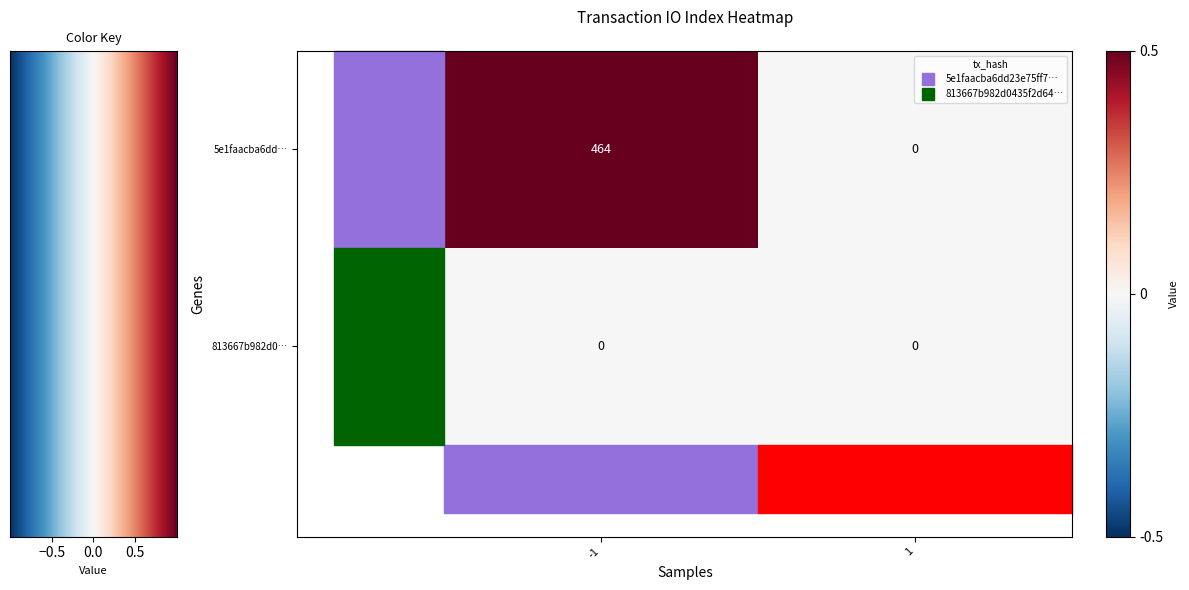

How many categories are shown in the chart?

2